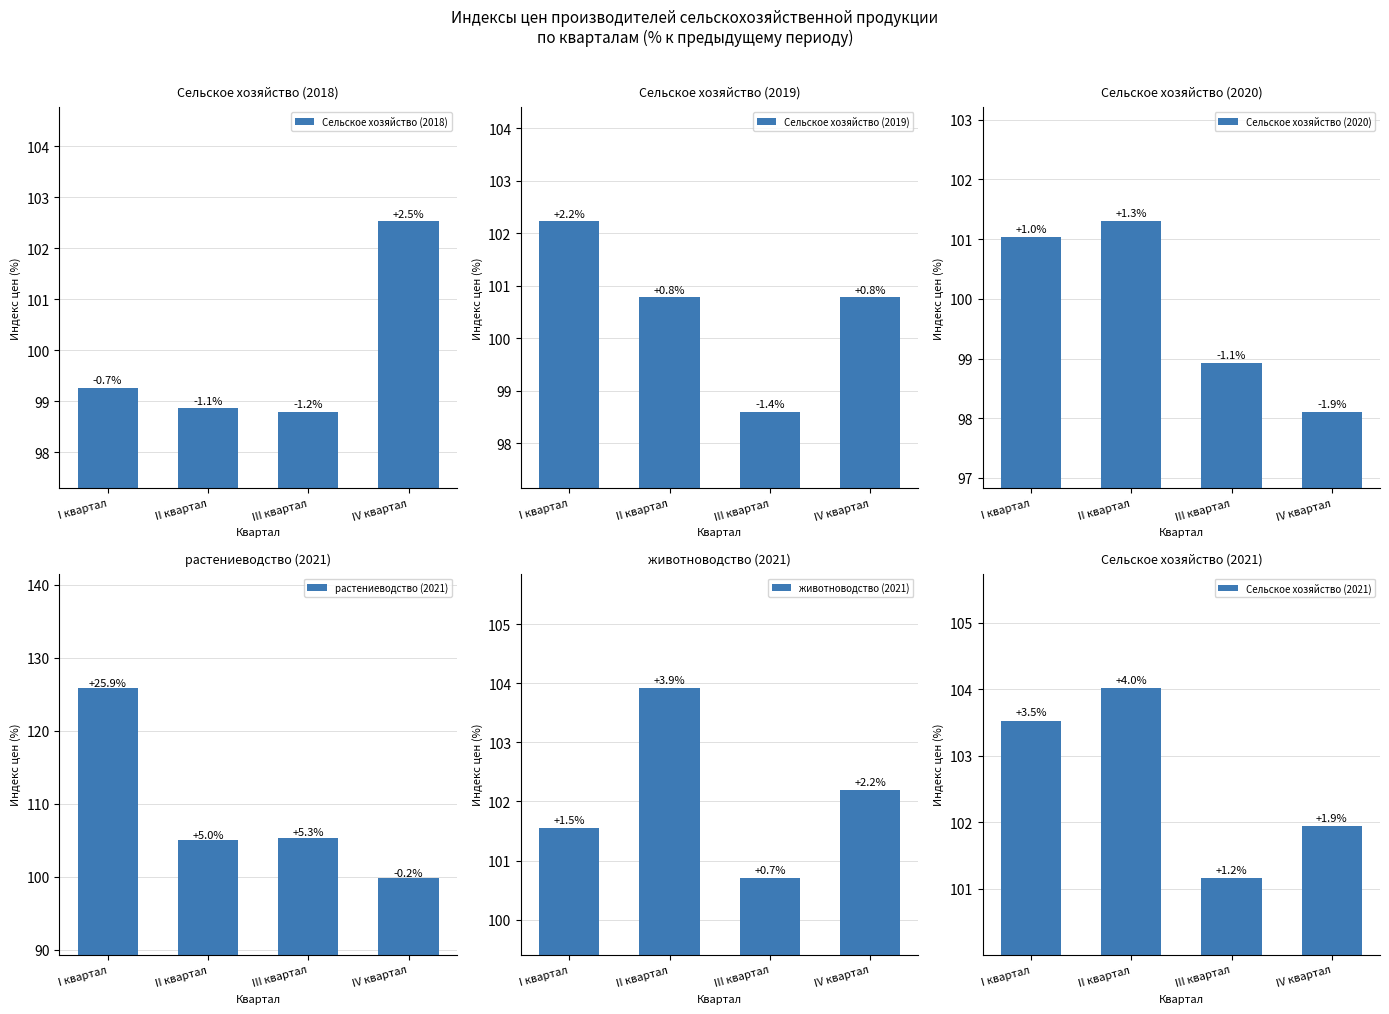

What is the highest value of the Сельское хозяйство (2018) series?

102.5